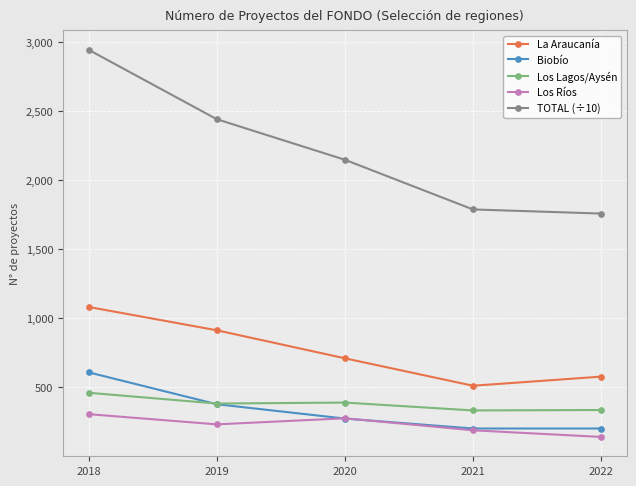

What are all the series names shown in the legend?

La Araucanía, Biobío, Los Lagos/Aysén, Los Ríos, TOTAL (÷10)